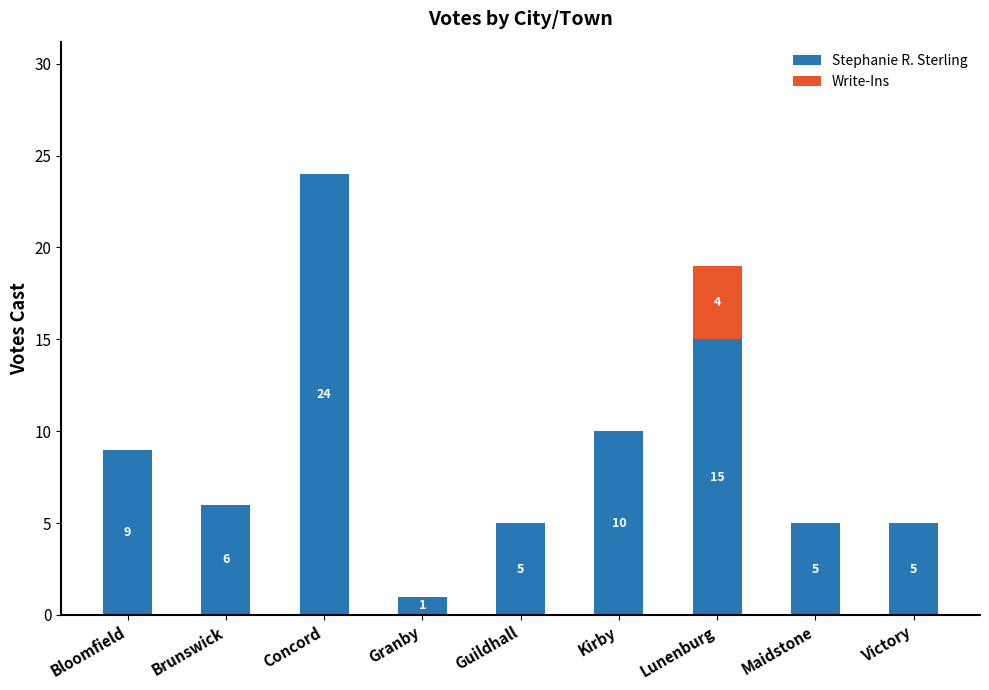

Where is Stephanie R. Sterling nearest to the value 12?

Kirby